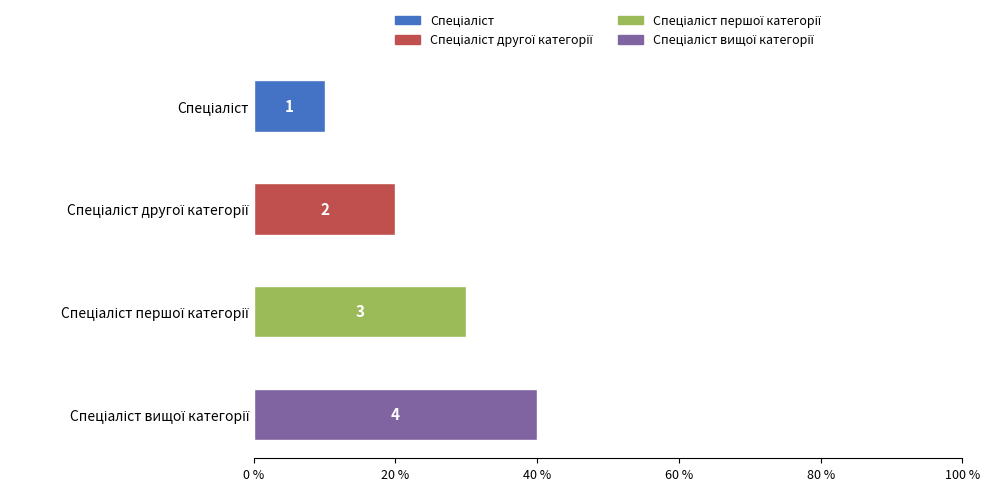

True or false: the data shows 2 at Спеціаліст першої категорії.

False